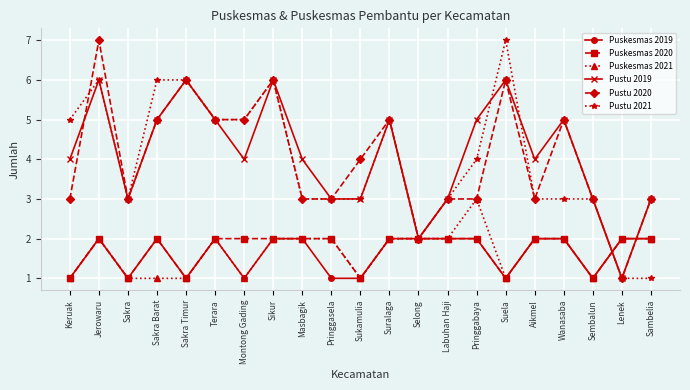

Does the chart display data point markers on the line(s)?

Yes